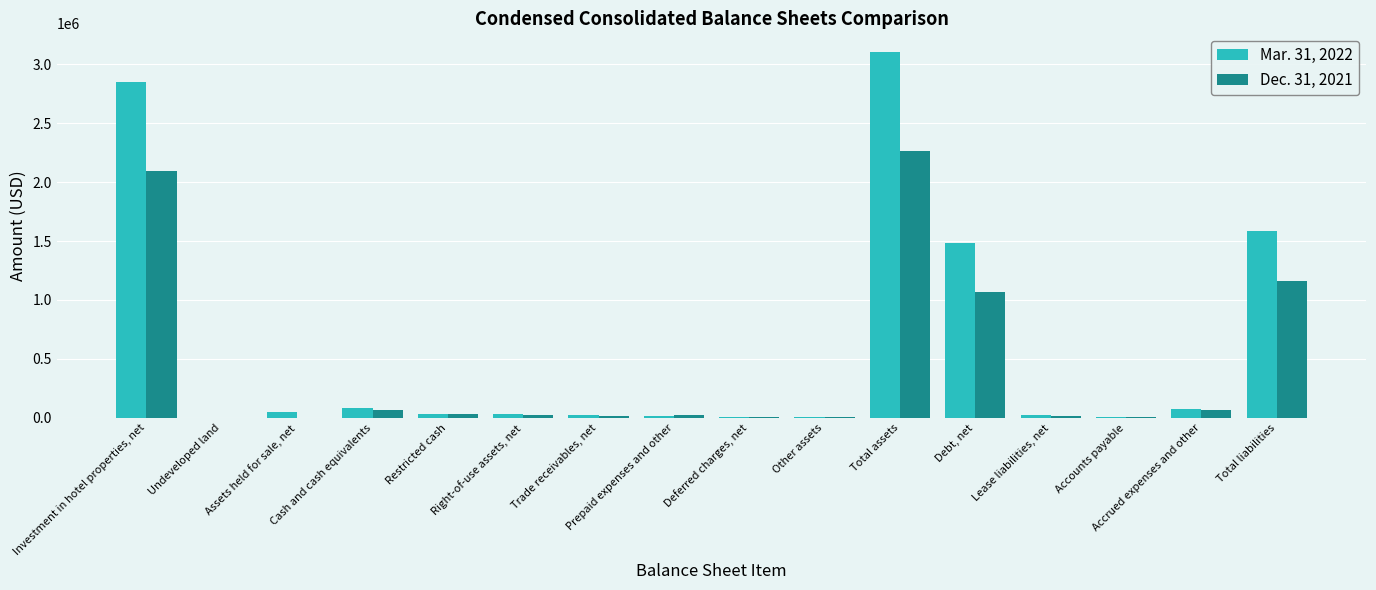

What is the maximum value shown in the chart?

3106599